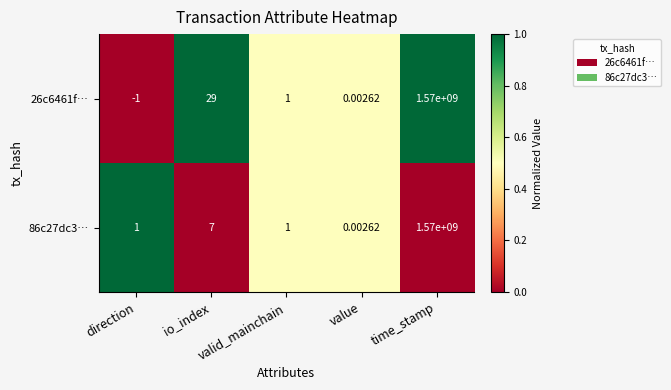

Count the number of data series in this chart.

2